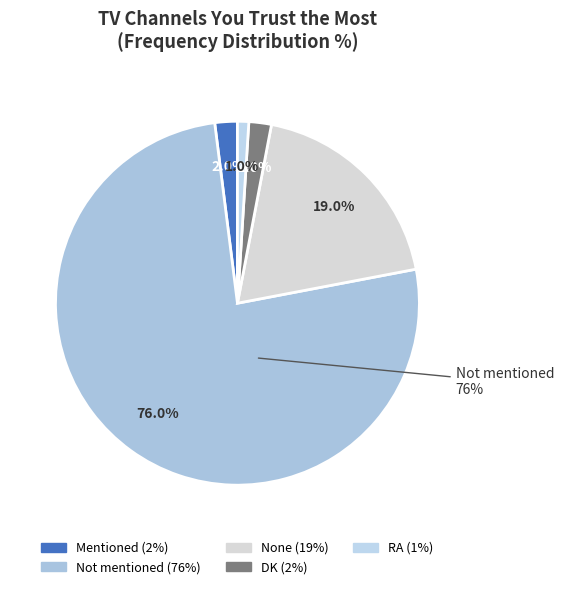

What is the majority slice?

Not mentioned